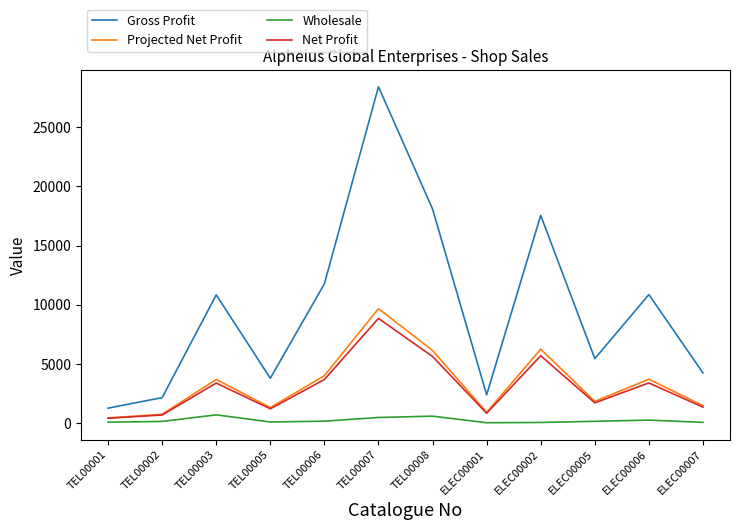

True or false: Projected Net Profit has a value of 1387.1 at TEL00006.

False